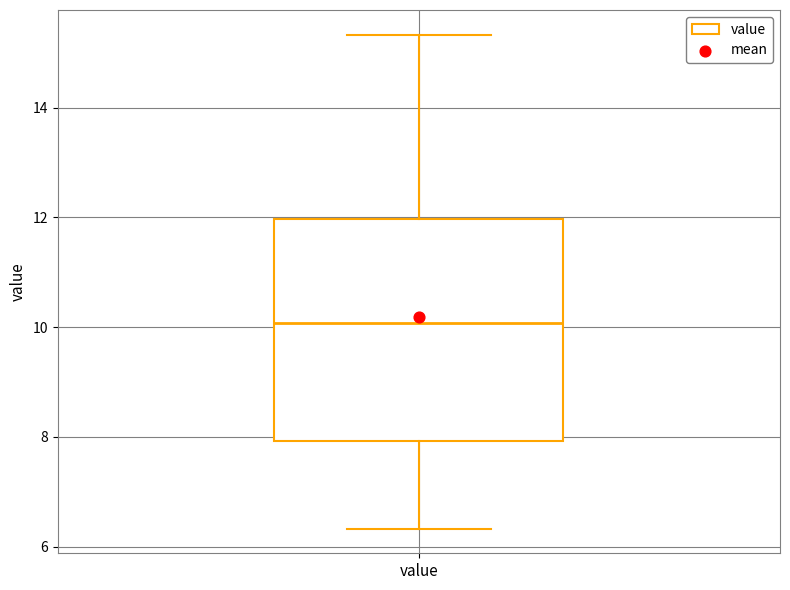

Read this box plot against the y-axis: the position of the median line, the range covered by the box, and the ends of both whiskers. The values are not printed on the chart, so give them approximately, as read against the axis.

median 10.0, box 8.0 to 12.0, whiskers 6.4 to 15.4